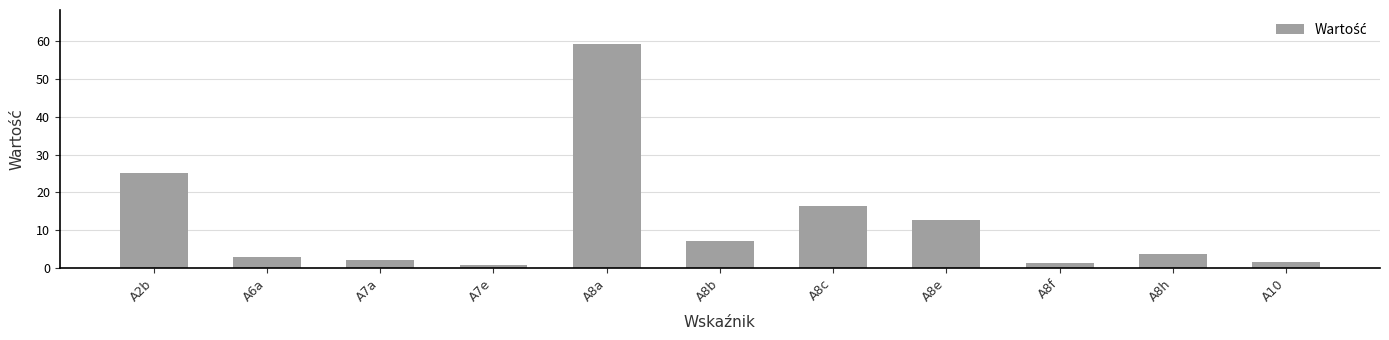

At which label does the data first exceed 3?

A2b